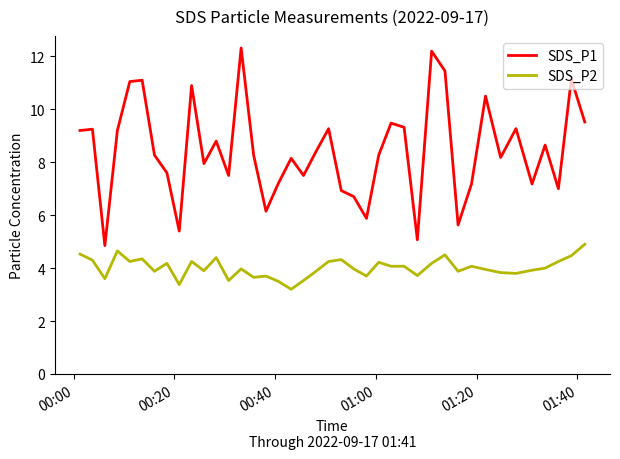

Which series has the widest spread of values?

SDS_P1